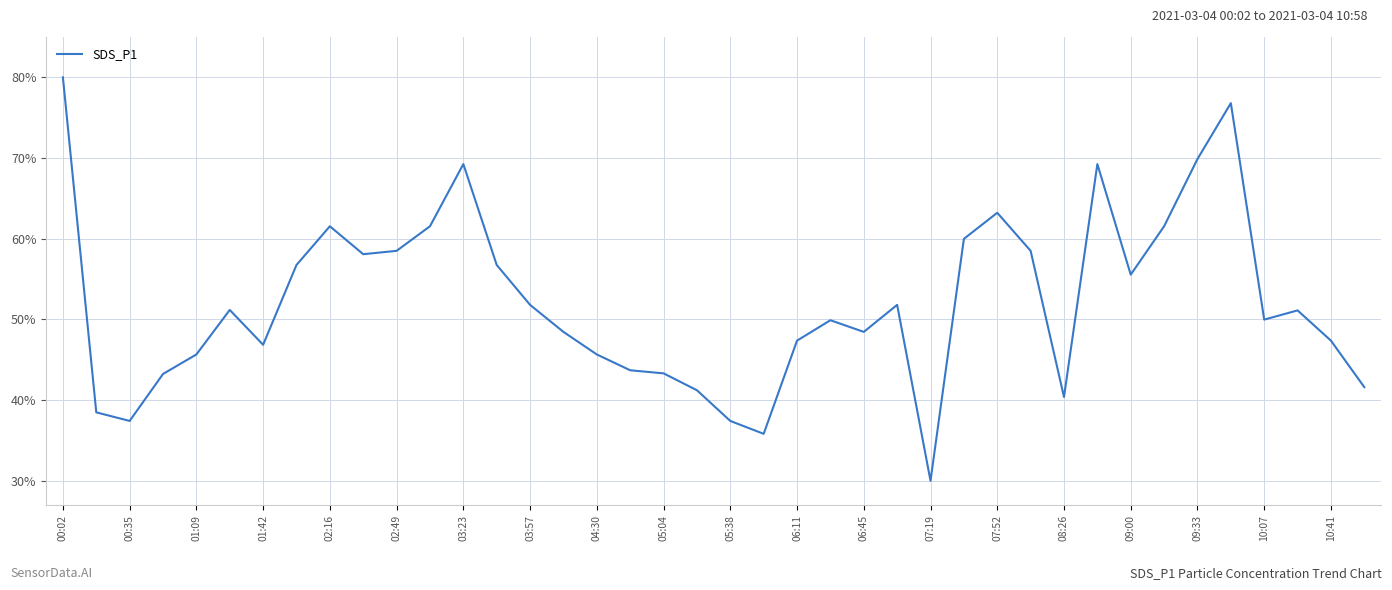

What is the greatest value displayed?

80.0